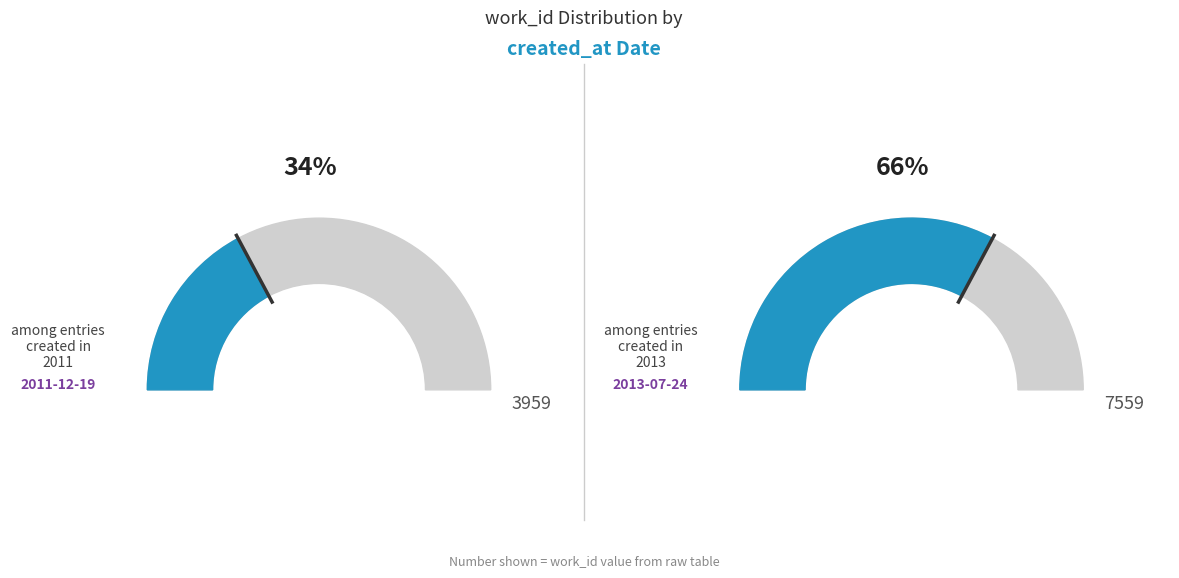

To the nearest percent, what portion does 2011-12-19 13:37:46 UTC represent?

34%